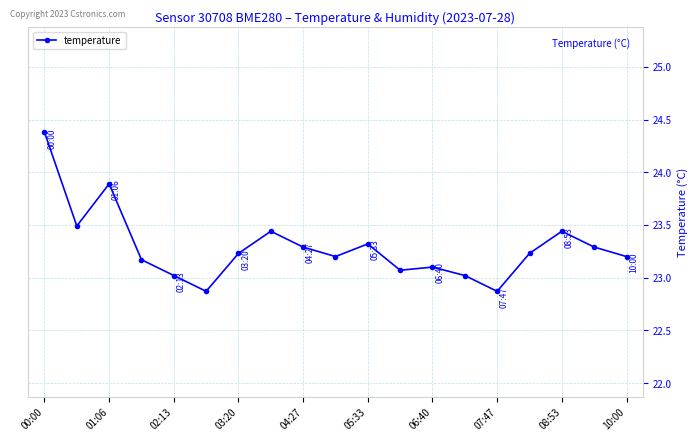

What is the sum of all values?

442.5